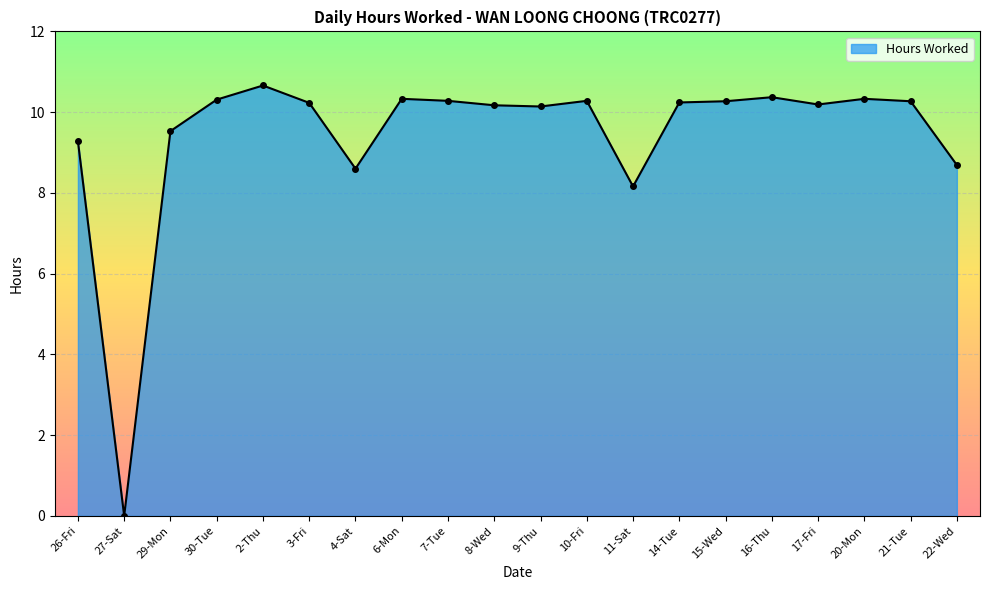

What is the sum of all values?

188.3